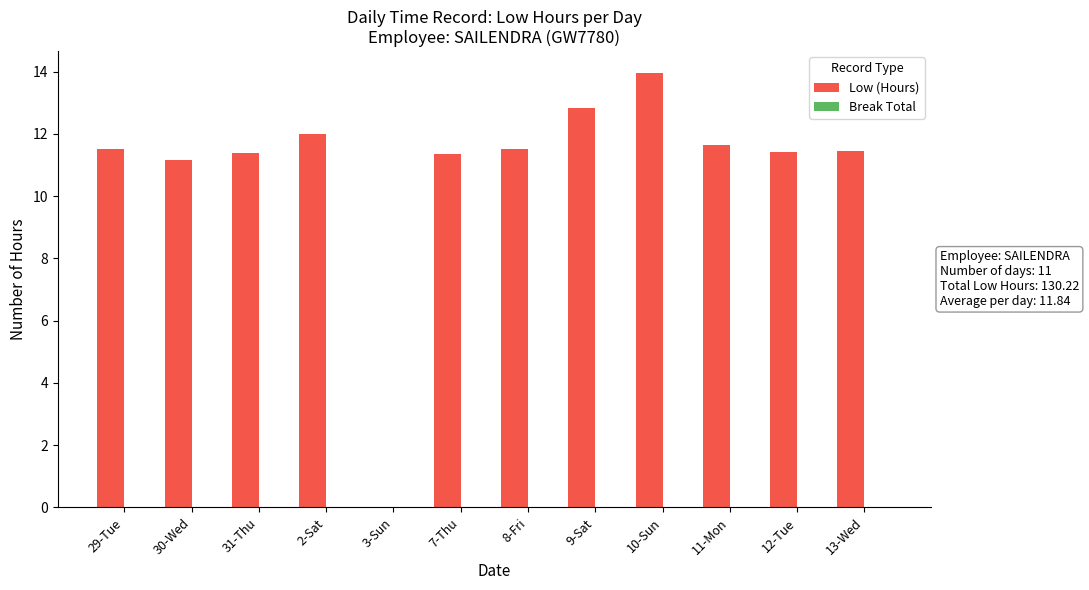

The chart shows a value of 12.8 at 9-Sat. True or false?

True